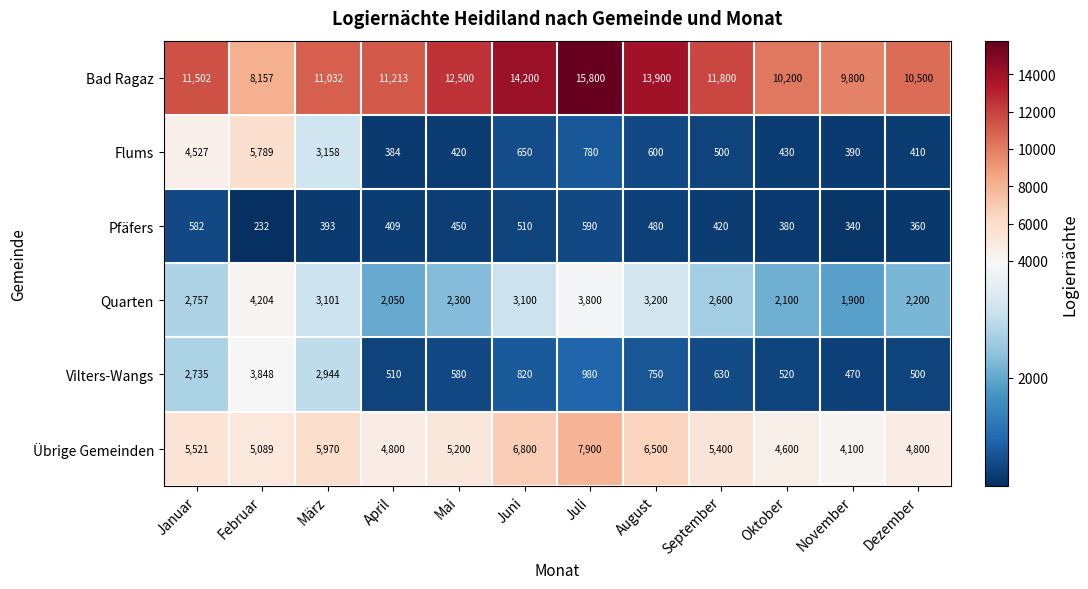

What is the sum of all Flums values?

18038